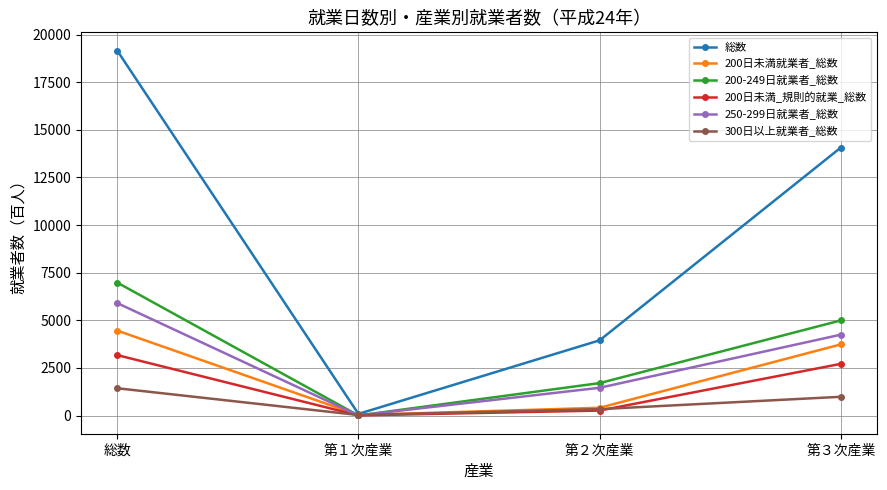

After their last crossing, which series has the higher values: 200日未満_規則的就業_総数 or 200-249日就業者_総数?

200-249日就業者_総数